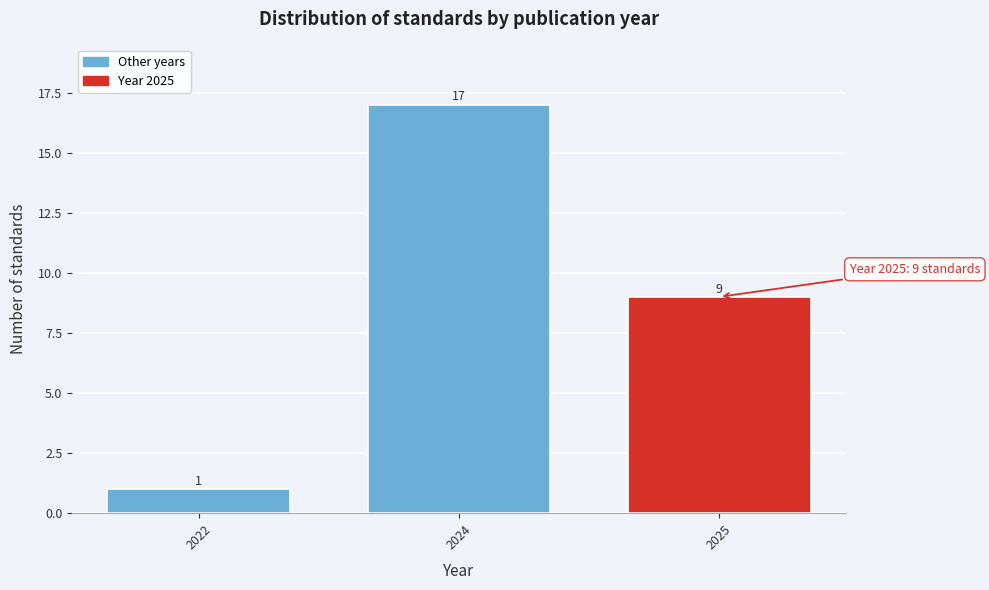

Reading right to left, extract all data points from this chart.

2025=9	2024=17	2022=1